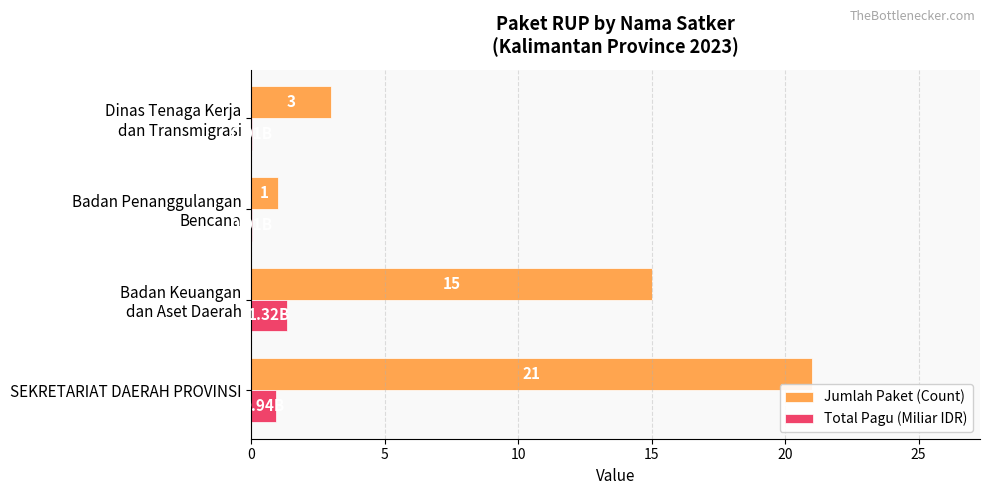

At which category does the chart reach its peak across all series?

SEKRETARIAT DAERAH PROVINSI